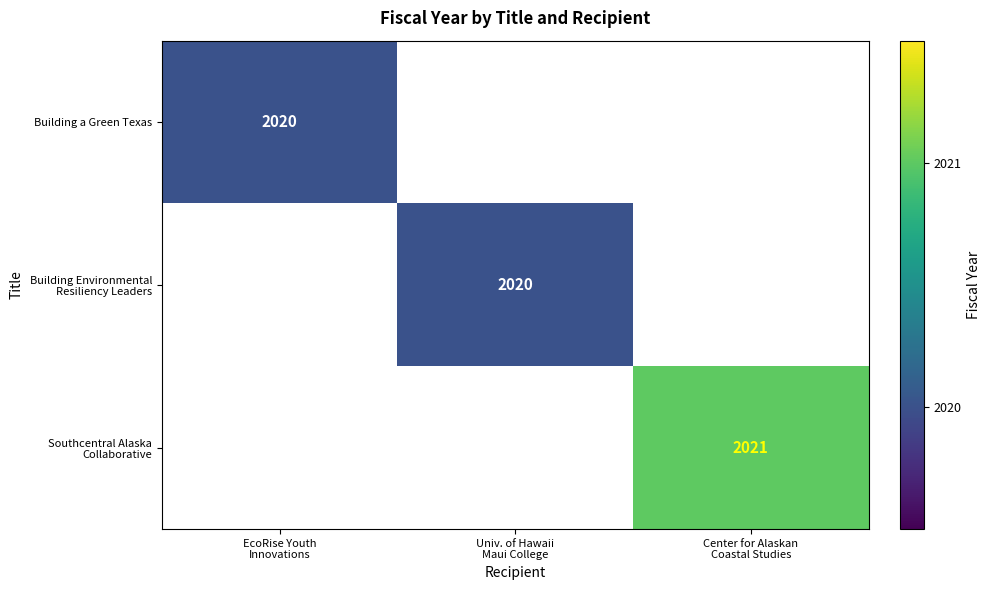

Between Univ. of Hawaii
Maui College and EcoRise Youth
Innovations, which is larger?

EcoRise Youth
Innovations